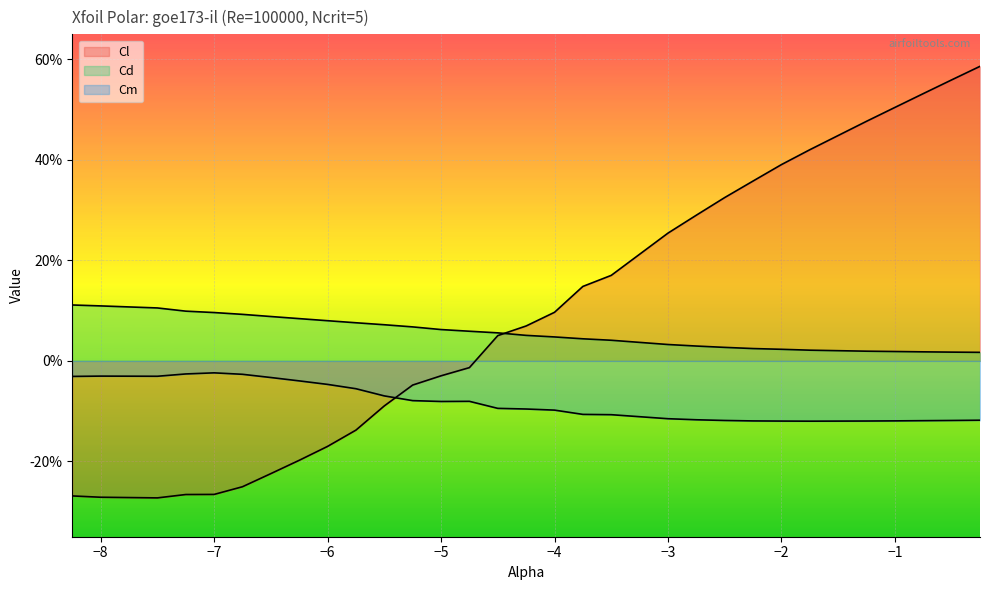

Is the value of Cm at -0.5 greater than the value of Cl at -5.25?

No